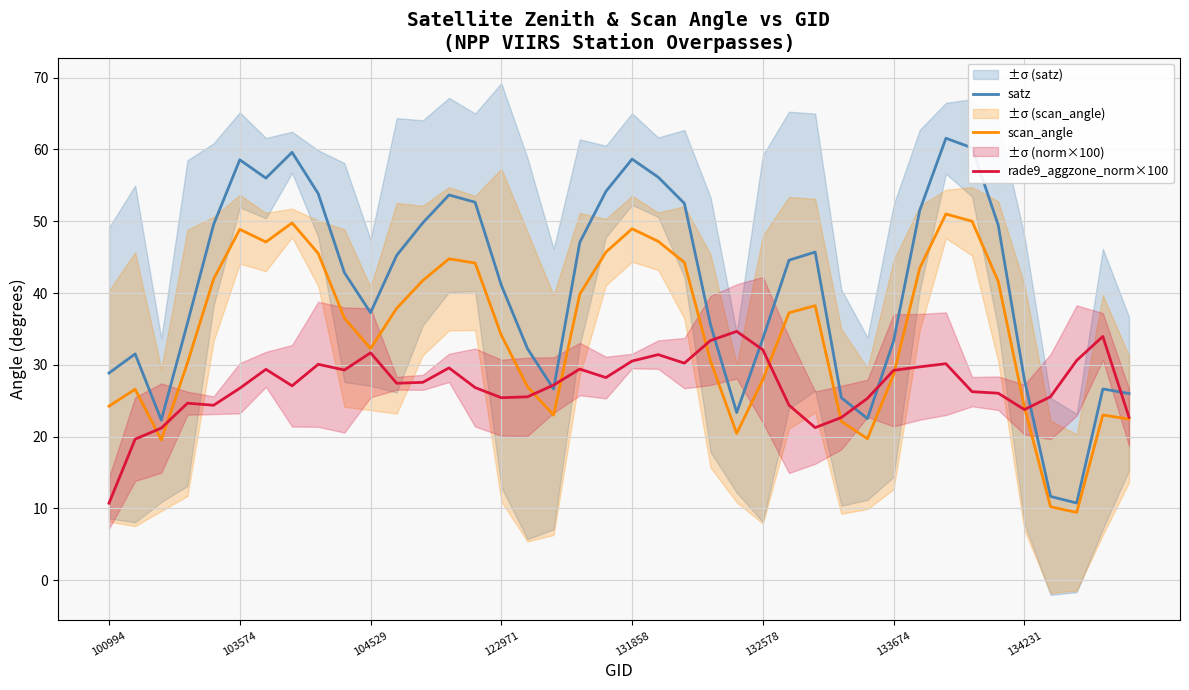

True or false: rade9_aggzone_norm×100 has a value of 38.0 at 103574.

False